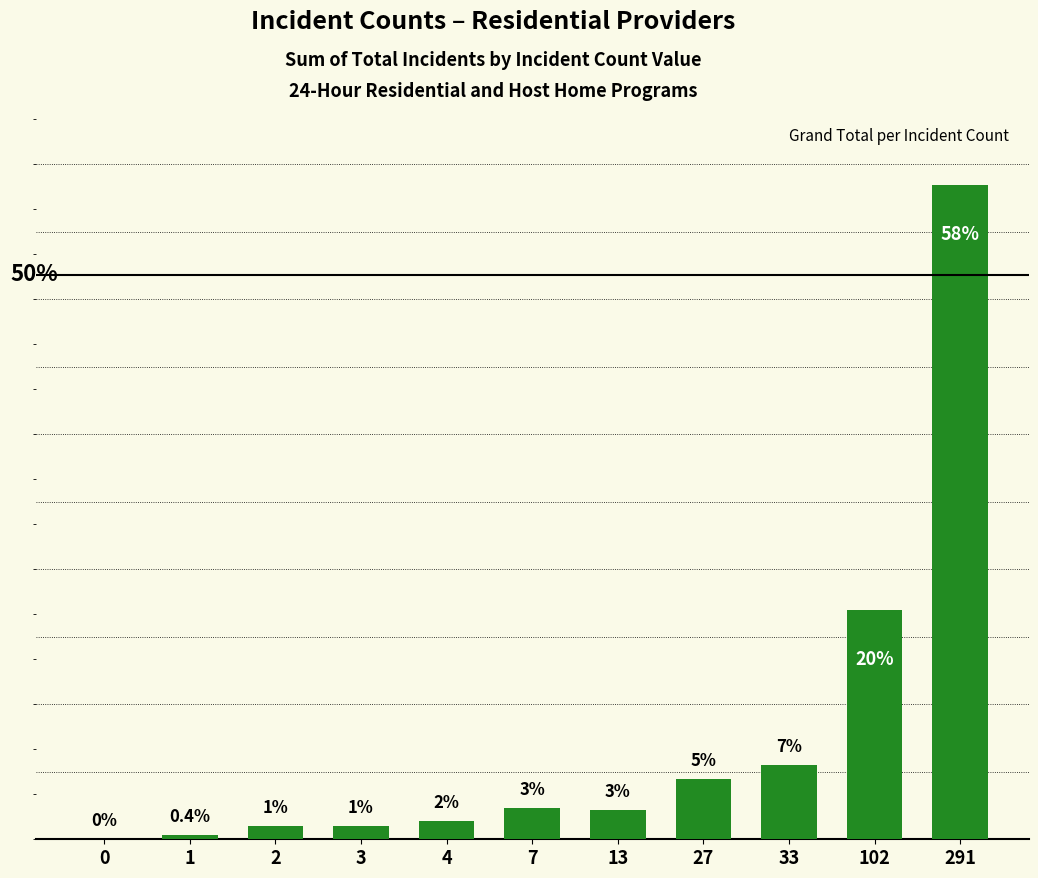

Reading left to right, list all the values displayed in this chart.

0=0	1=2	2=6	3=6	4=8	7=14	13=13	27=27	33=33	102=102	291=291